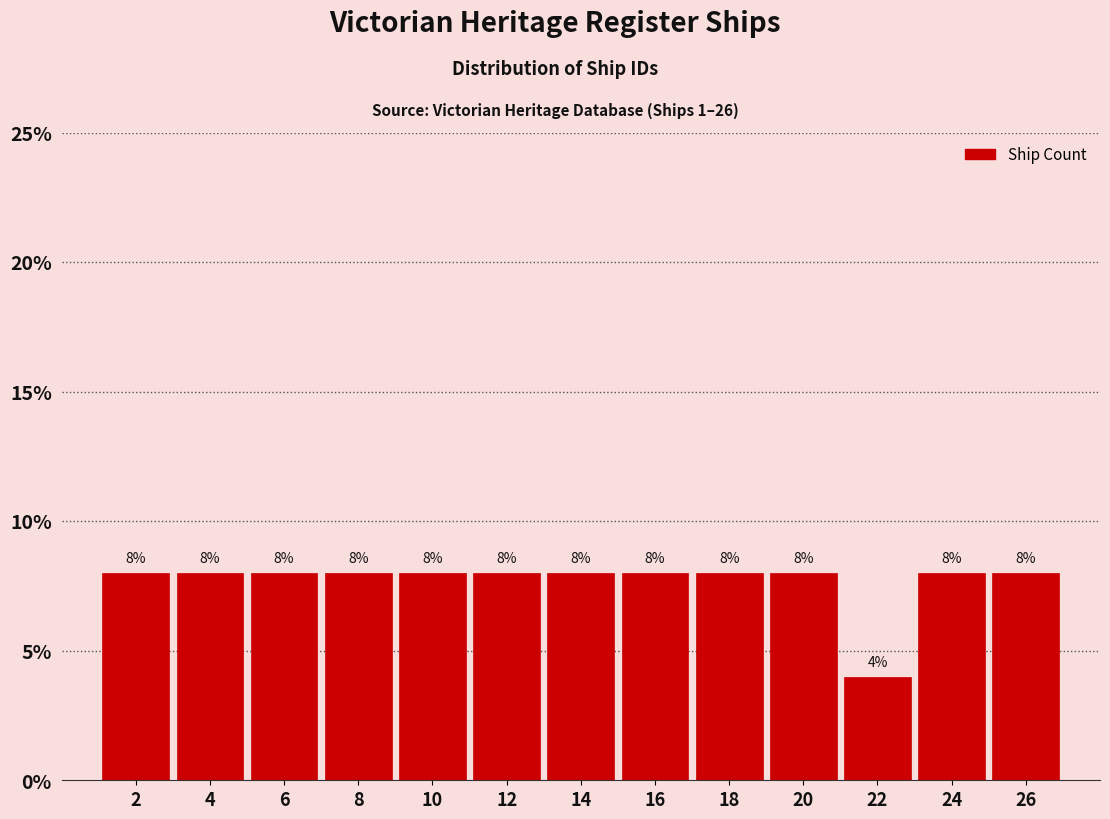

Reading left to right, what are all the values shown in this chart?

8	8	8	8	8	8	8	8	8	8	4	8	8